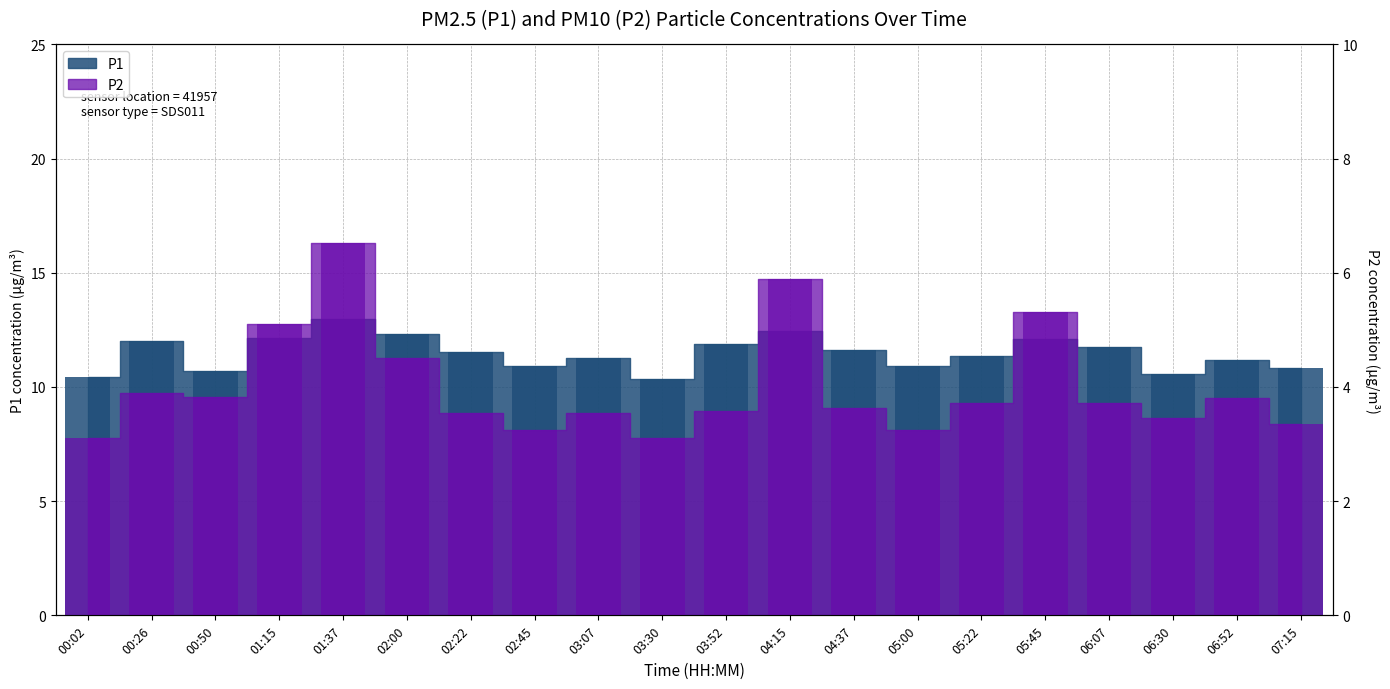

Count the number of categories in the chart.

20